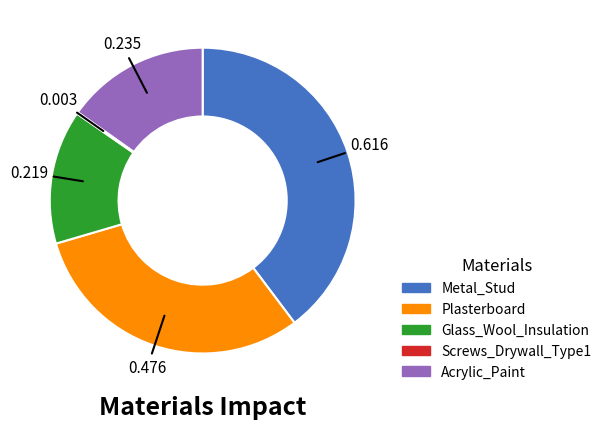

Is Plasterboard the majority of the pie?

No